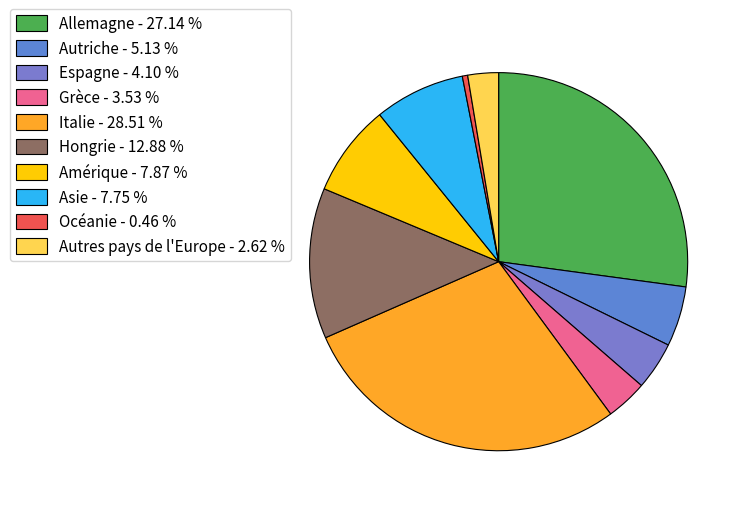

What is the total percentage of Italie and Grèce?

32.0%